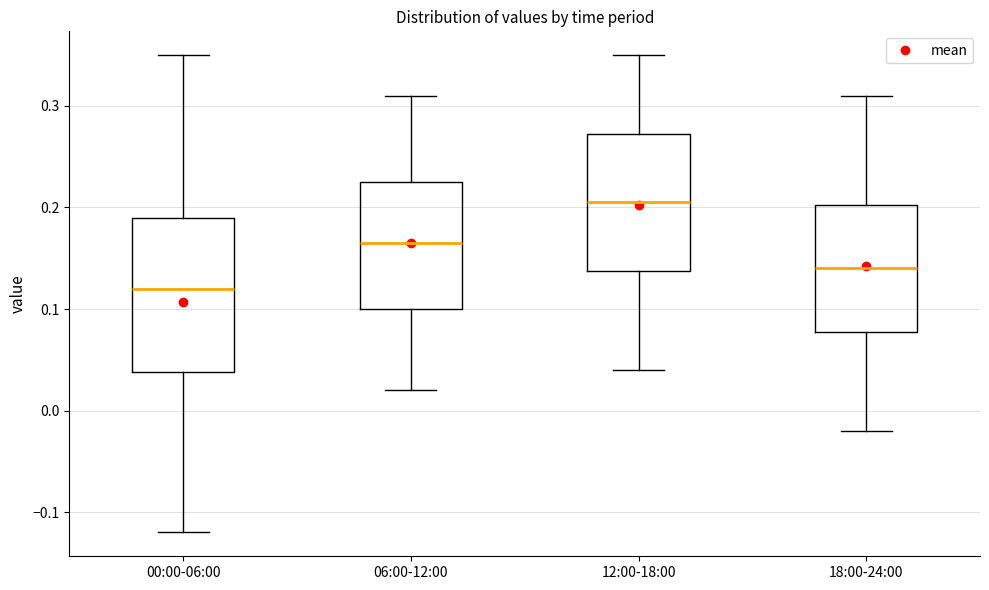

Reading left to right, read every box against the y-axis: the position of its median line, the range the box covers, and the ends of its whiskers. The values are not printed on the chart, so give them approximately, as read against the axis.

00:00-06:00: median 0.12, box 0.04 to 0.19, whiskers -0.12 to 0.35
06:00-12:00: median 0.17, box 0.10 to 0.23, whiskers 0.02 to 0.31
12:00-18:00: median 0.21, box 0.14 to 0.27, whiskers 0.04 to 0.35
18:00-24:00: median 0.14, box 0.08 to 0.20, whiskers -0.02 to 0.31